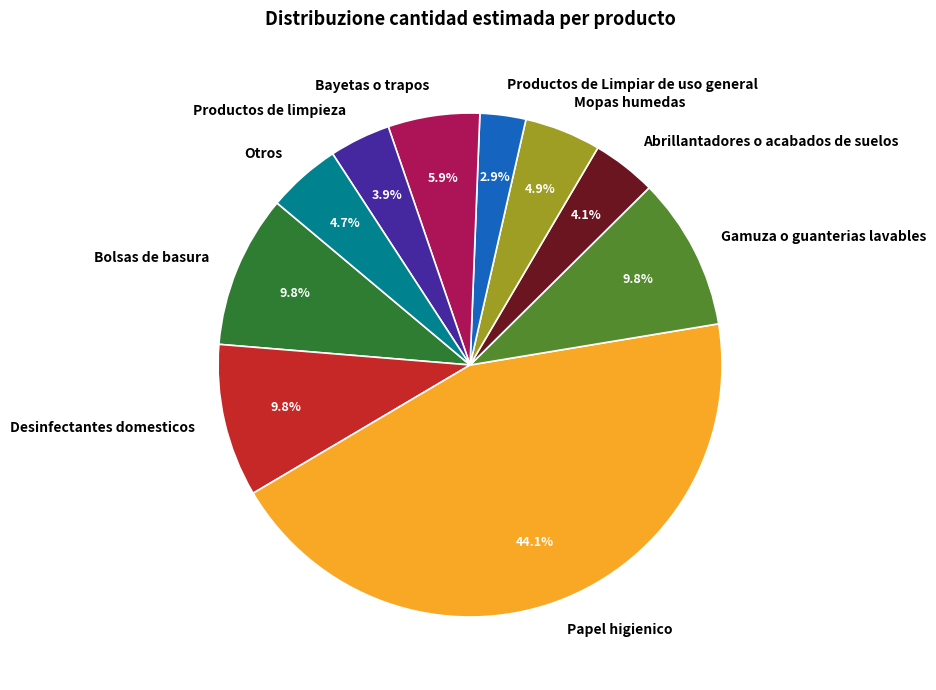

Between Bayetas o trapos and Productos de limpieza, which is larger?

Bayetas o trapos